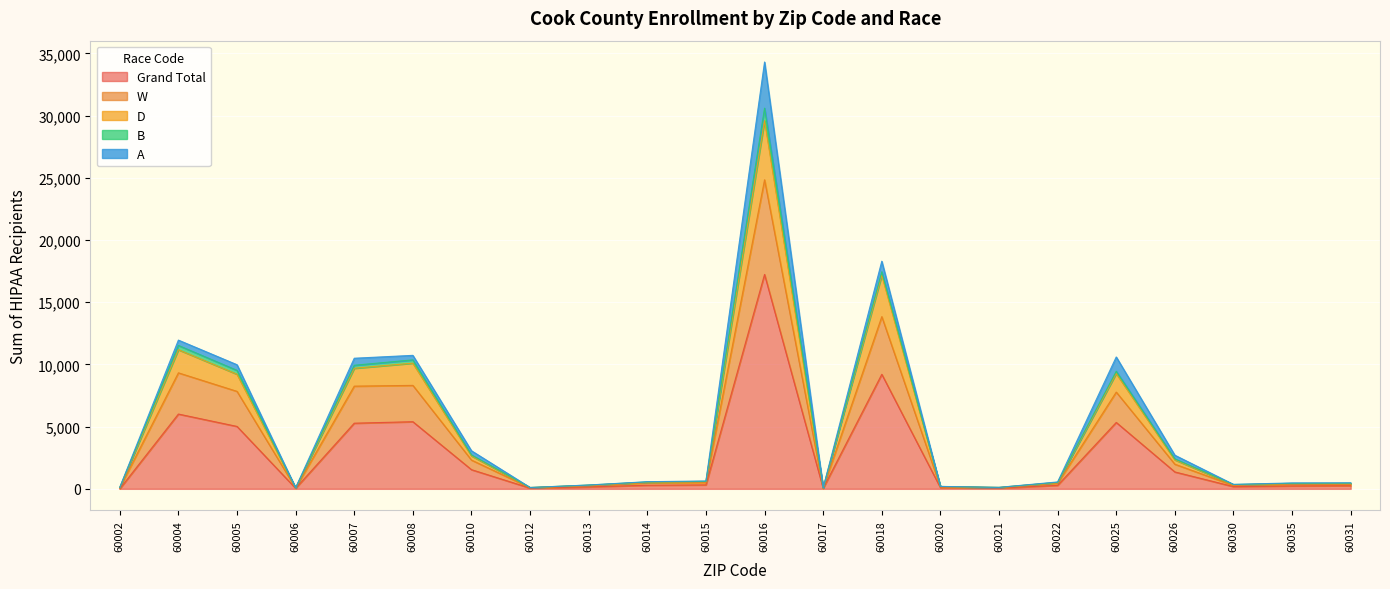

The value of Grand Total at 60004 is 6010.9. True or false?

True